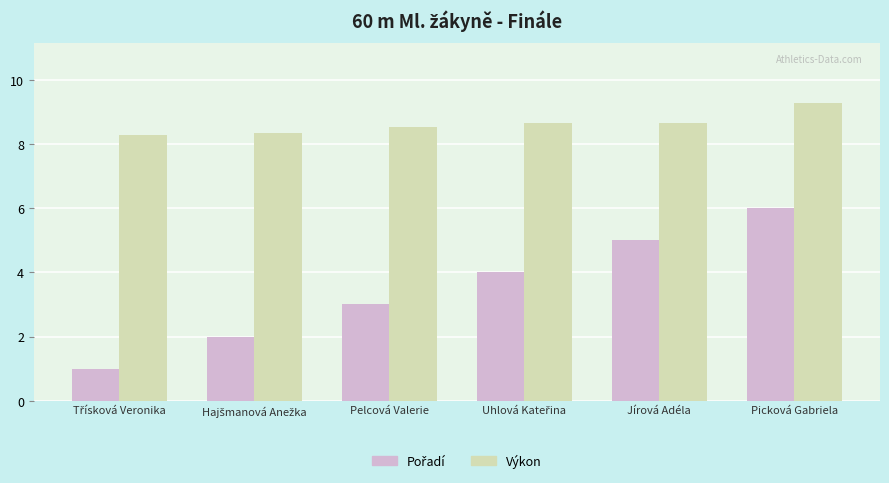

How many Výkon values are between 8 and 9?

5